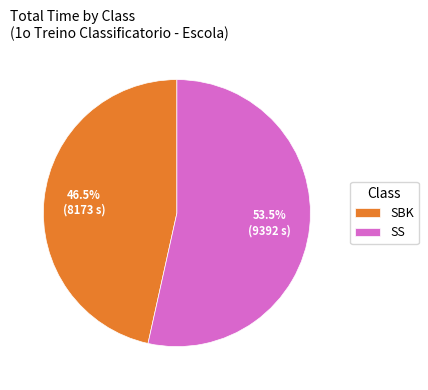

To the nearest percent, what is the average slice percentage?

50%